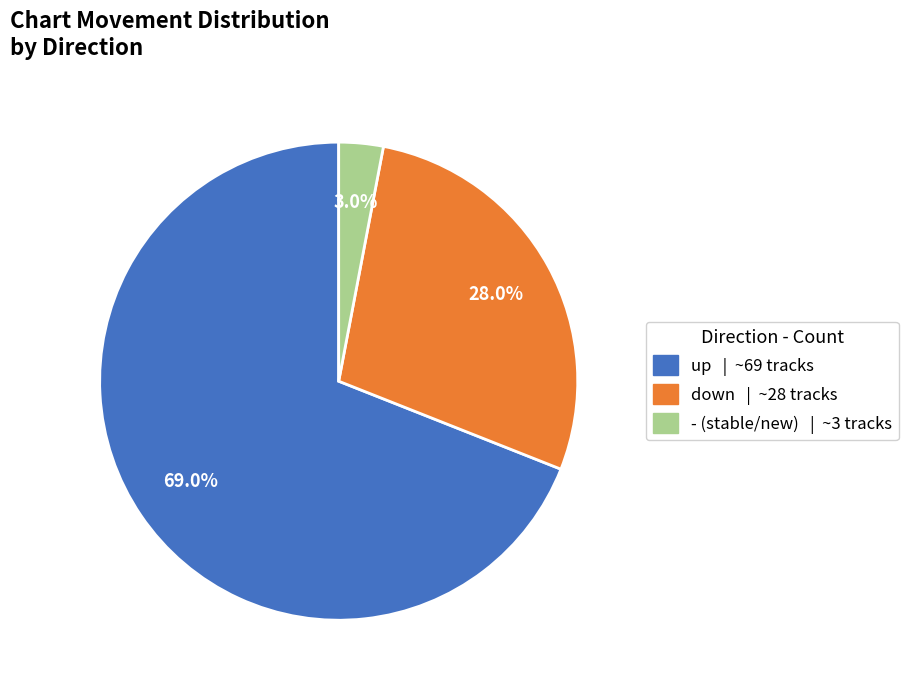

Count the number of slices in the pie.

3